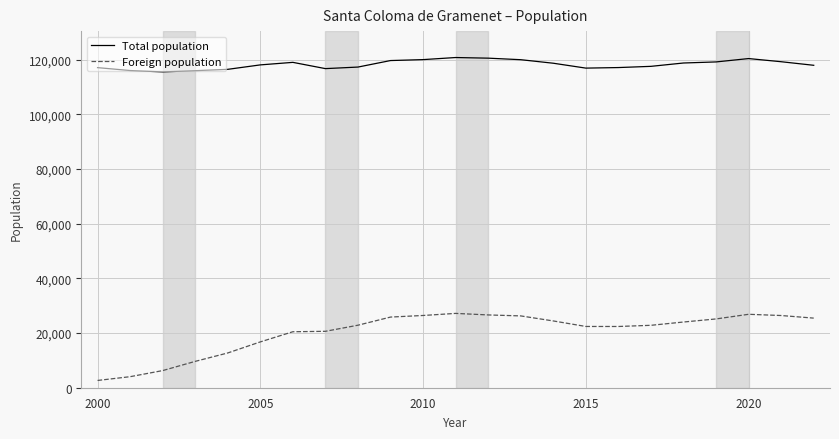

Rank the series by their maximum value, from lowest to highest.

Foreign population, Total population